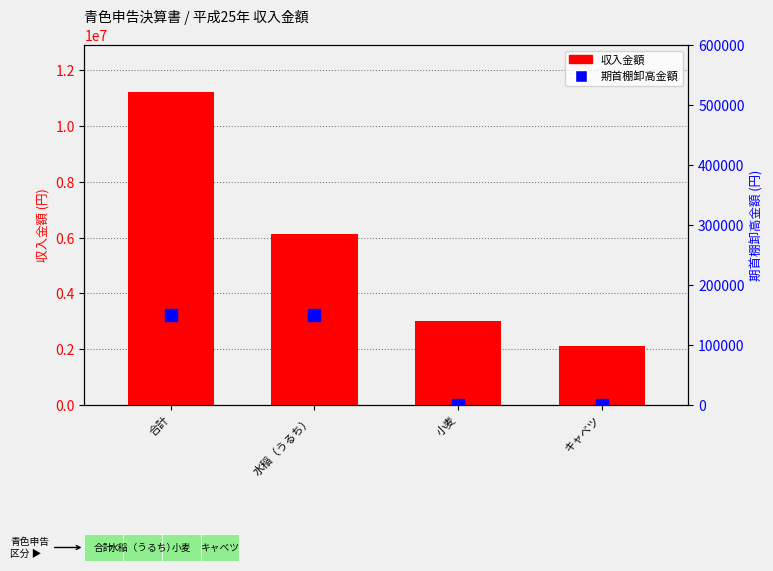

What is the value of the 収入金額 bar at the 1st from the left?

11230000